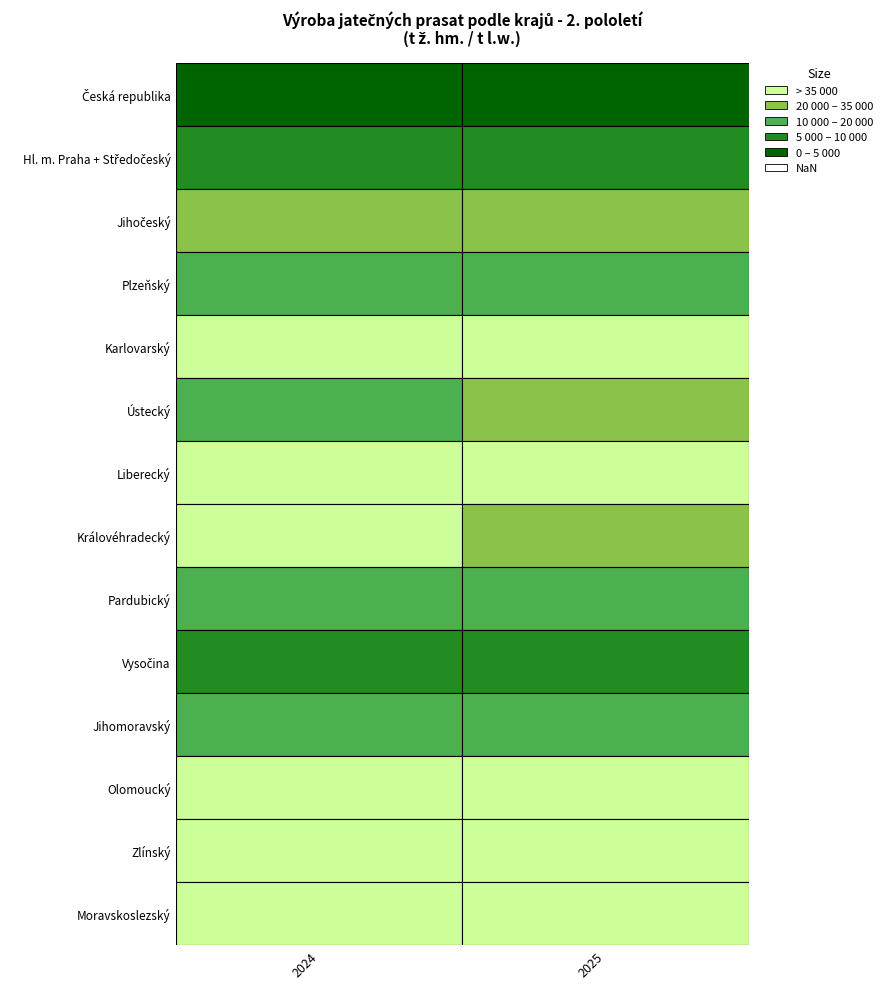

Reading right to left, list all the values displayed in this chart.

Česká republika: 1=143295.3	0=135771.7
Hl. m. Praha + Středočeský: 1=33048.3	0=27495.1
Jihočeský: 1=5676.9	0=6159.8
Plzeňský: 1=12720.6	0=10090.0
Karlovarský: 1=3543.3	0=2176.5
Ústecký: 1=8672.0	0=11382.0
Liberecký: 1=1731.4	0=1162.2
Královéhradecký: 1=5239.6	0=4714.1
Pardubický: 1=14963.4	0=18387.8
Vysočina: 1=31853.9	0=30848.3
Jihomoravský: 1=14362.8	0=14227.4
Olomoucký: 1=4423.7	0=3987.7
Zlínský: 1=3978.8	0=3064.3
Moravskoslezský: 1=3080.8	0=2076.6